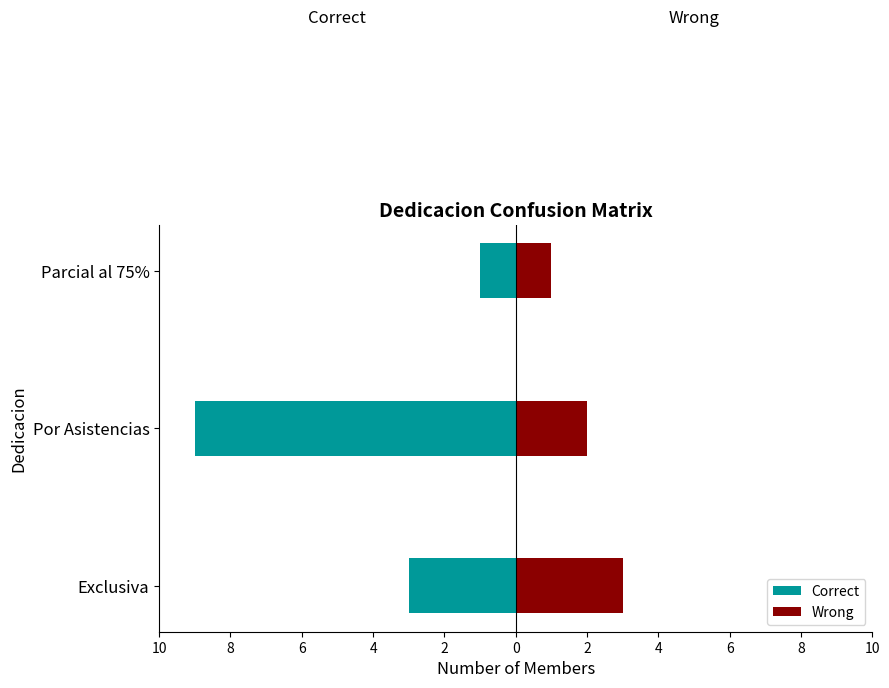

How many Correct values are between -9 and -1?

3